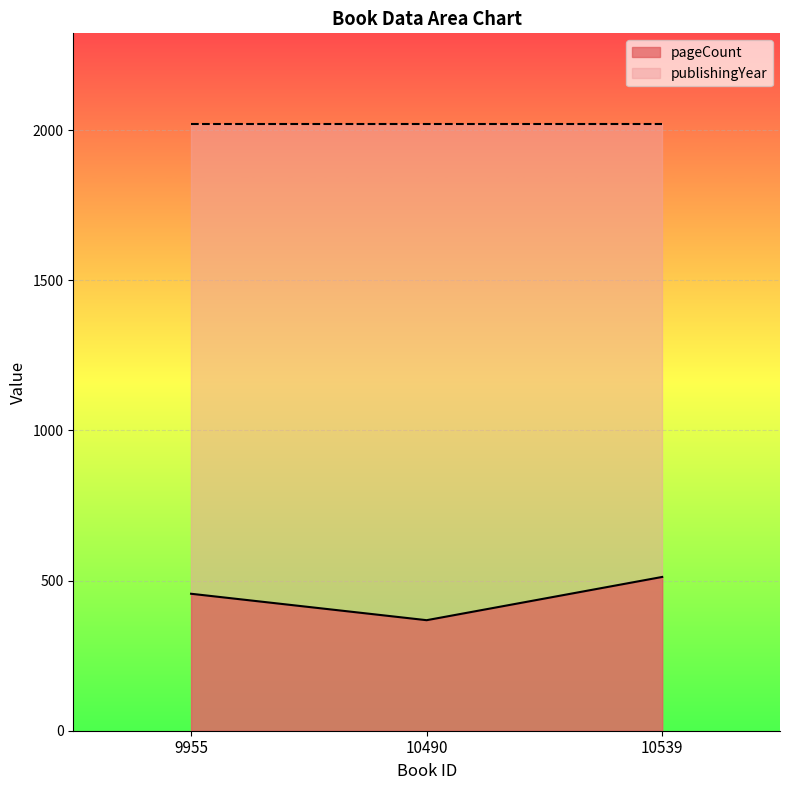

Rank the categories by value from lowest to highest.

10490, 9955, 10539